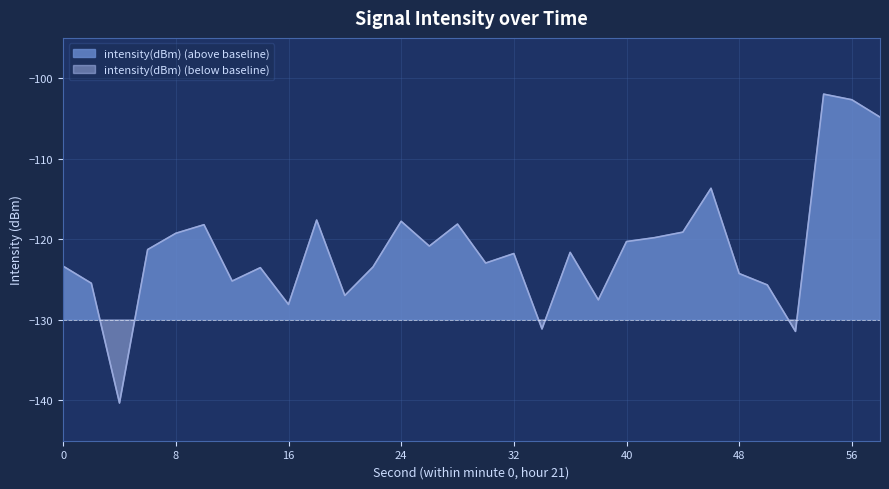

List the labels in order of value, smallest first.

4, 52, 34, 16, 38, 20, 50, 2, 12, 48, 14, 22, 0, 30, 32, 36, 6, 26, 40, 42, 8, 44, 10, 28, 24, 18, 46, 58, 56, 54